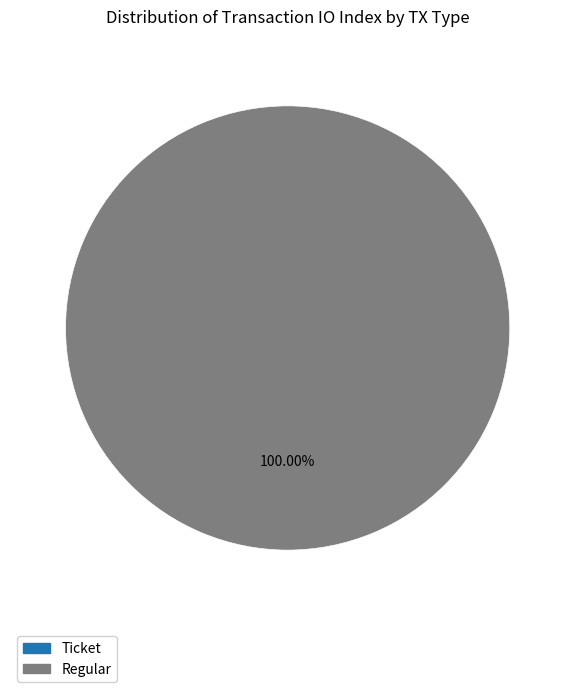

How many slices are in this pie chart?

2